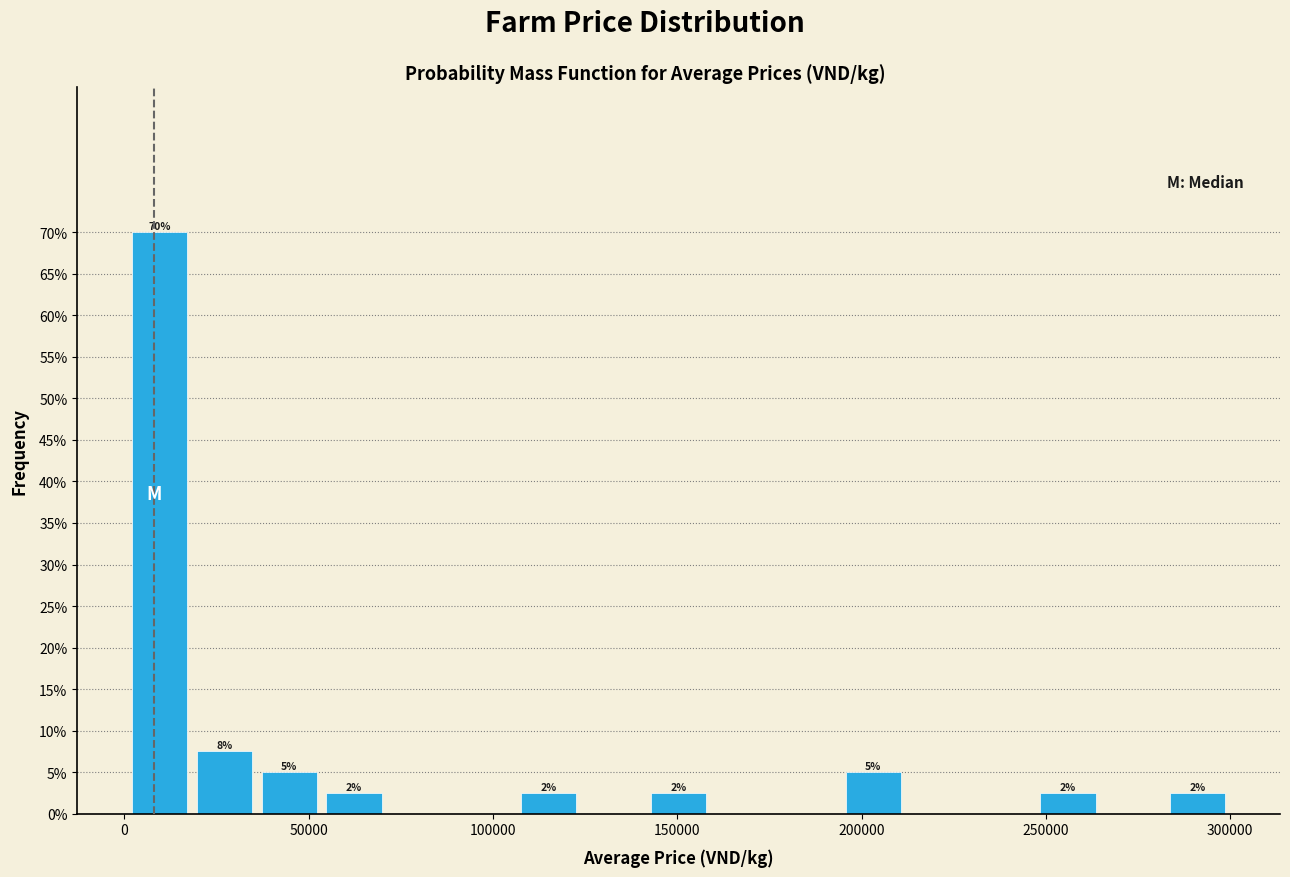

Around what value on the x-axis is the tallest bar? Give the approximate position of its centre, as read against the axis.

10000